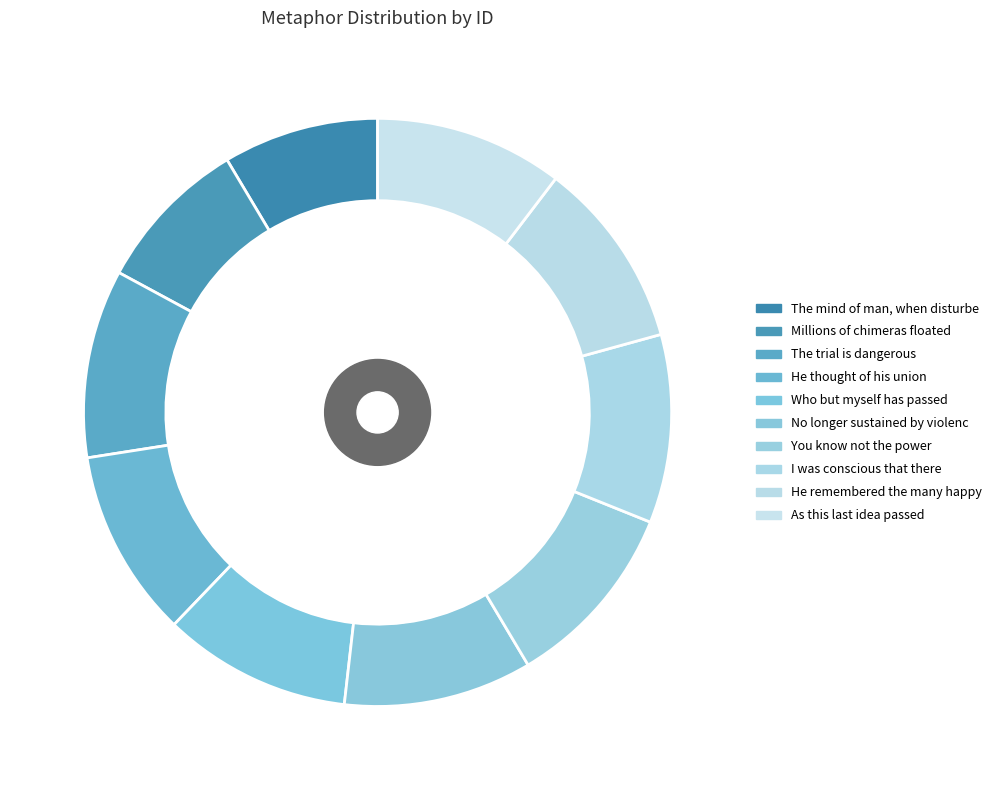

What percentage is the The mind of man, when disturbed slice, to the nearest percent?

9%